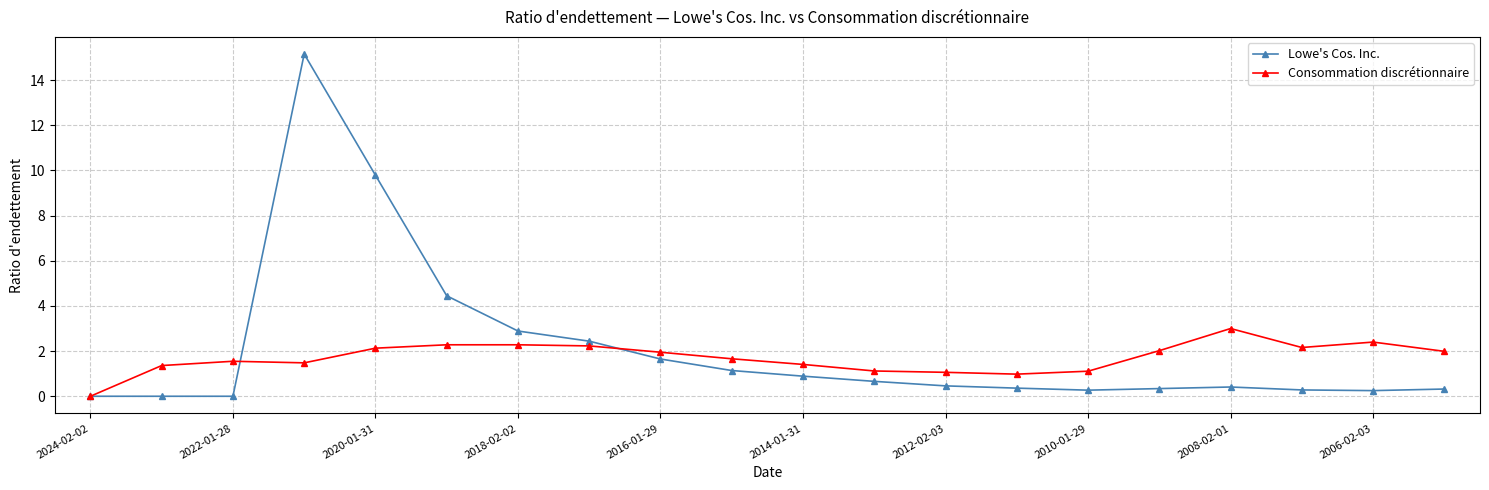

What are all the series names shown in the legend?

Lowe's Cos. Inc., Consommation discrétionnaire